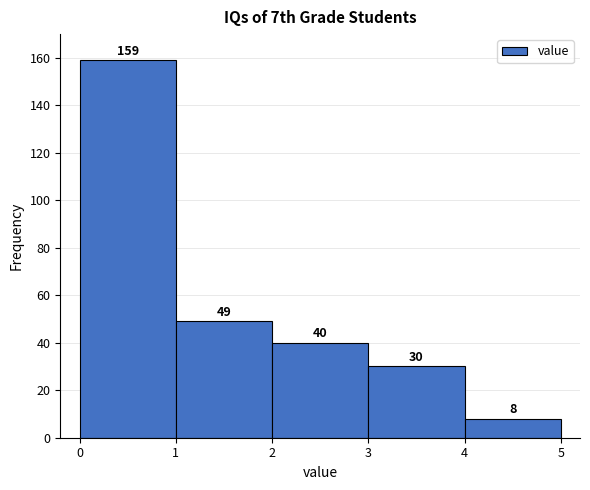

What is the height of the bar covering 3 to 4 on the x-axis?

30